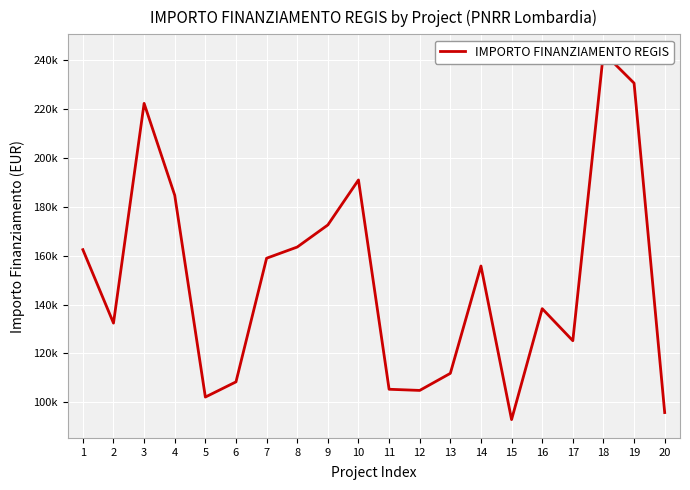

Reading left to right, what are all the values shown in this chart?

162423.8	132411.4	222191.0	184640.3	102189.8	108398.2	158921.3	163488.7	172513.7	190907.4	105376.1	104903.8	111879.7	155742.9	92980.8	138311.0	125215.1	242913.7	230471.5	95856.0